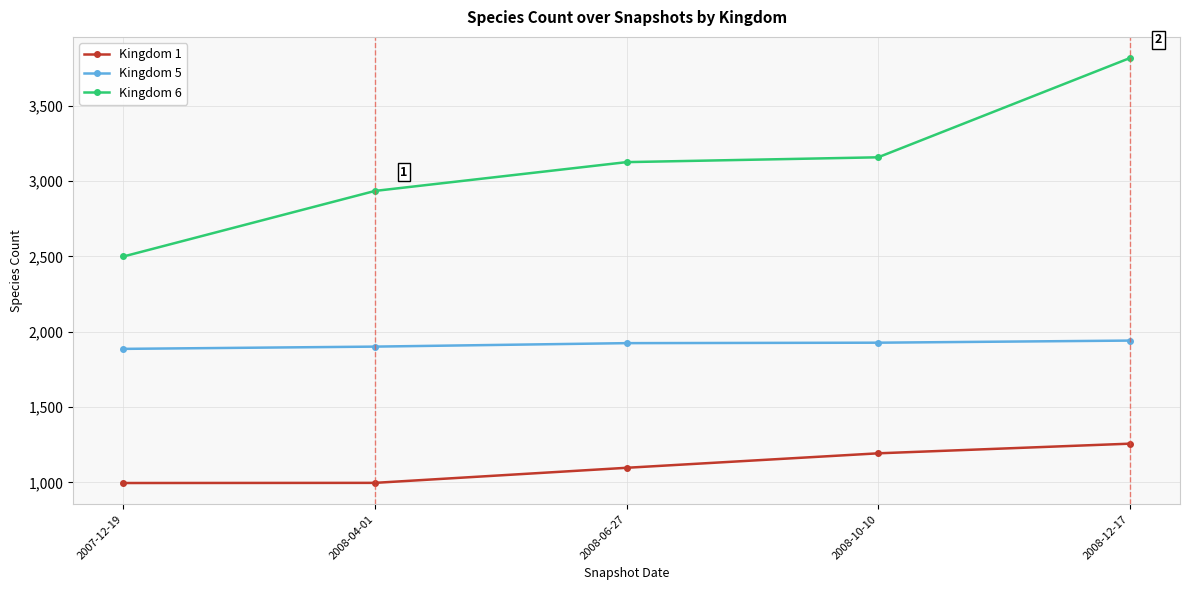

The Kingdom 5 series shows 1927 at 2008-10-10. True or false?

True